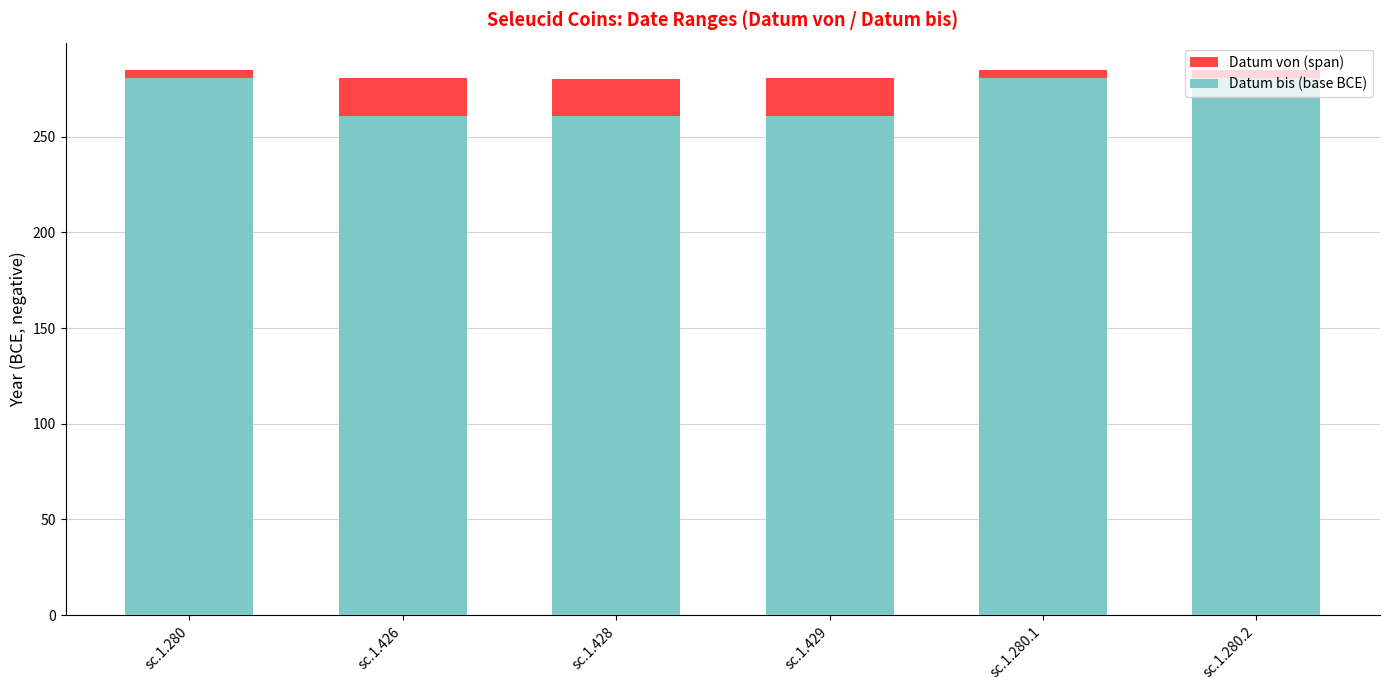

What is the maximum value for Datum bis (base BCE)?

281